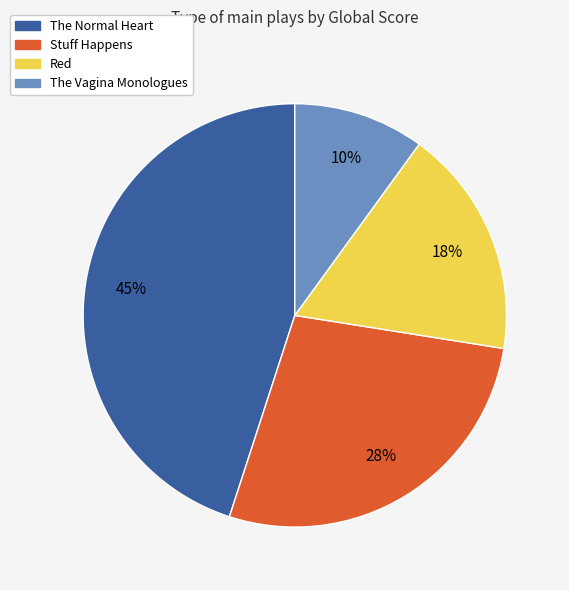

Rank the categories by value from highest to lowest.

The Normal Heart, Stuff Happens, Red, The Vagina Monologues